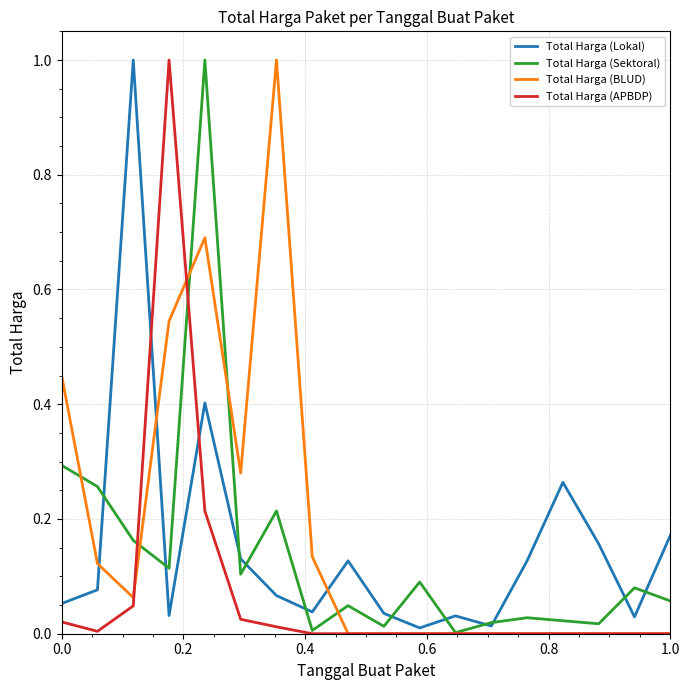

True or false: Total Harga (Sektoral) has more than 1 points higher than both neighbors.

True